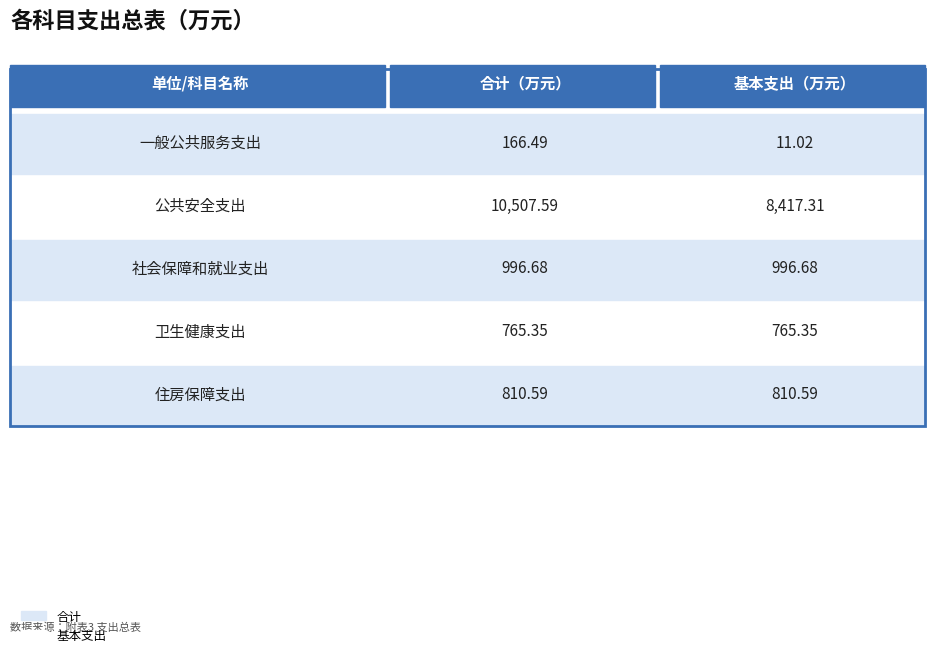

At 卫生健康支出, list the series in order from largest to smallest.

合计, 基本支出